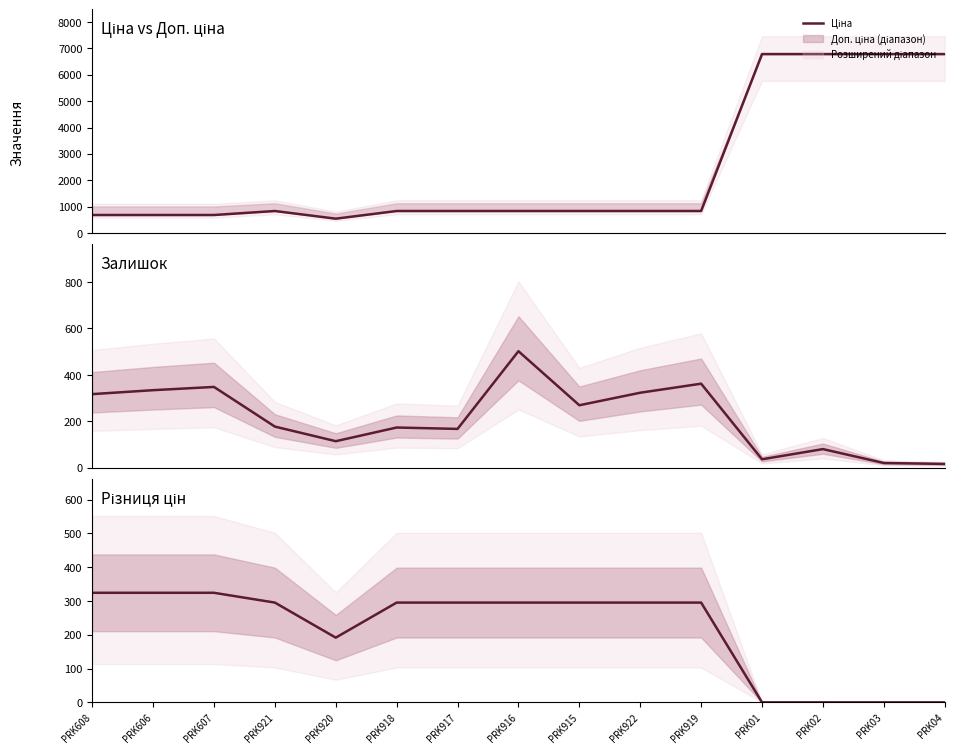

What is the label of the 7th point from the left?

PRK917